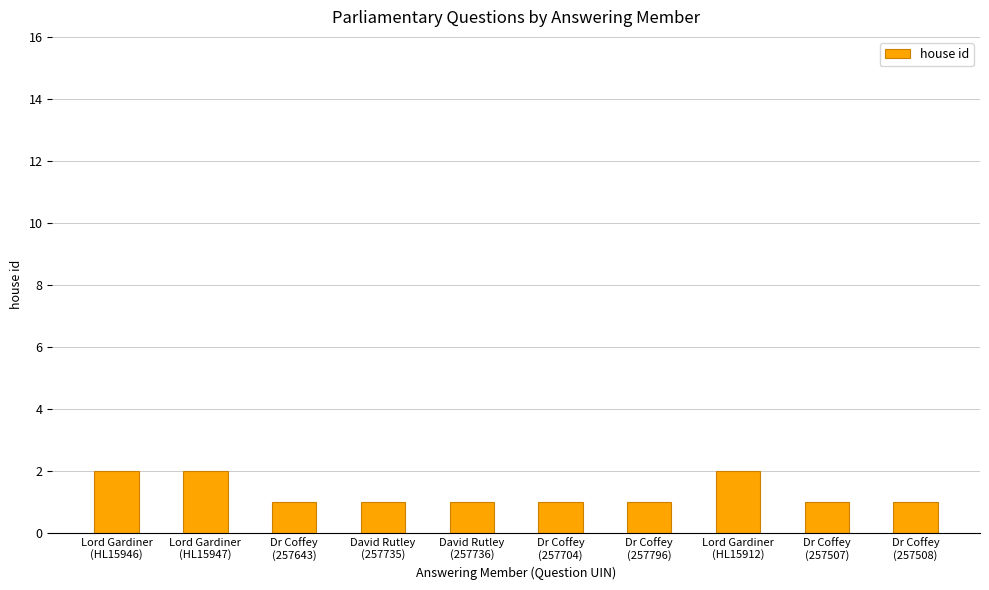

What is the value of the 4th bar from the left?

1